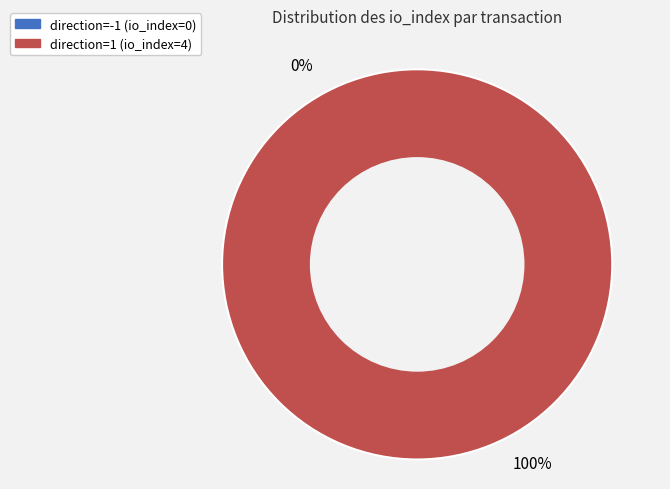

Is it true that direction=-1 (io_index=0) is 15% of the pie?

False